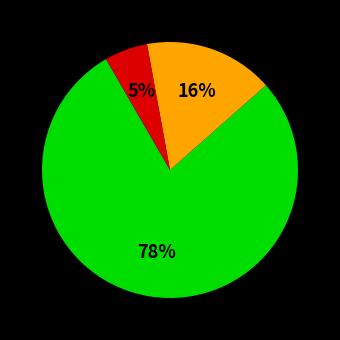

To the nearest percent, what is the average slice percentage?

33%